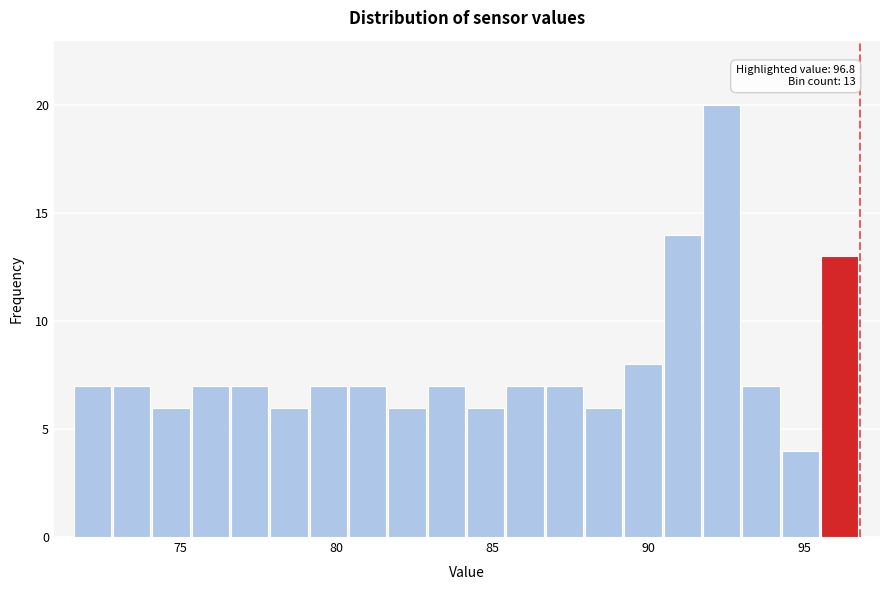

Read against the x-axis, roughly where is the centre of the tallest bar?

92.5